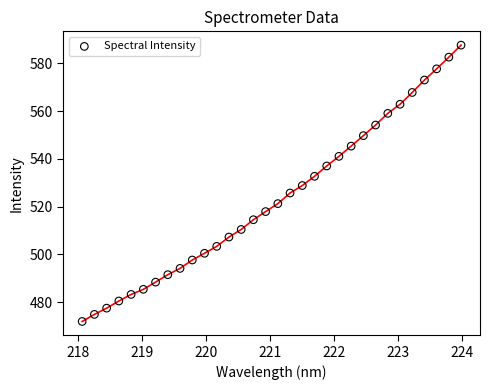

What is the range of X values (max minus min)?

5.9